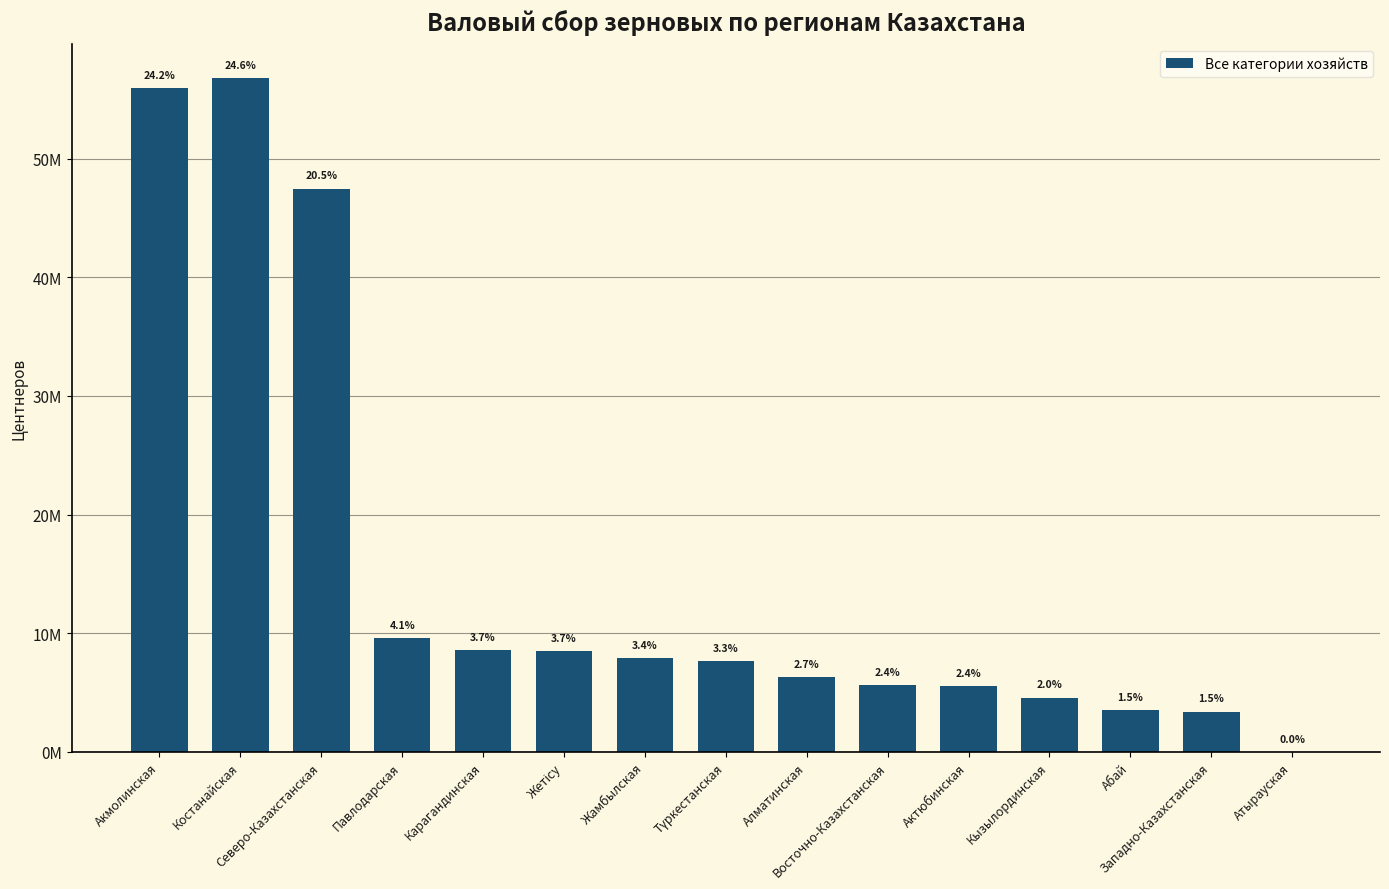

Are the bars horizontal?

No